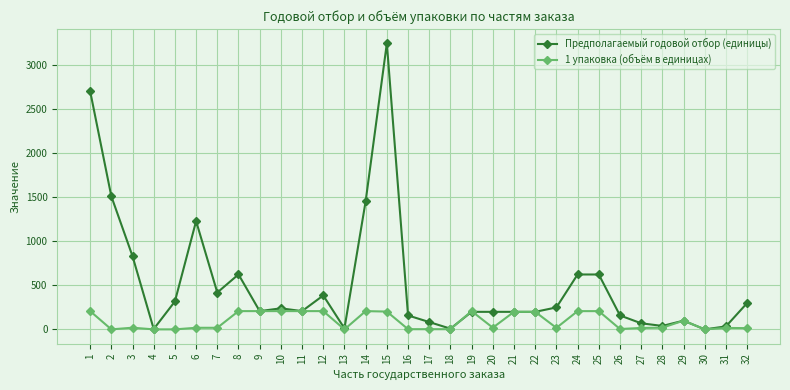

What is the sum of all Предполагаемый годовой отбор (единицы) values?

16660.2